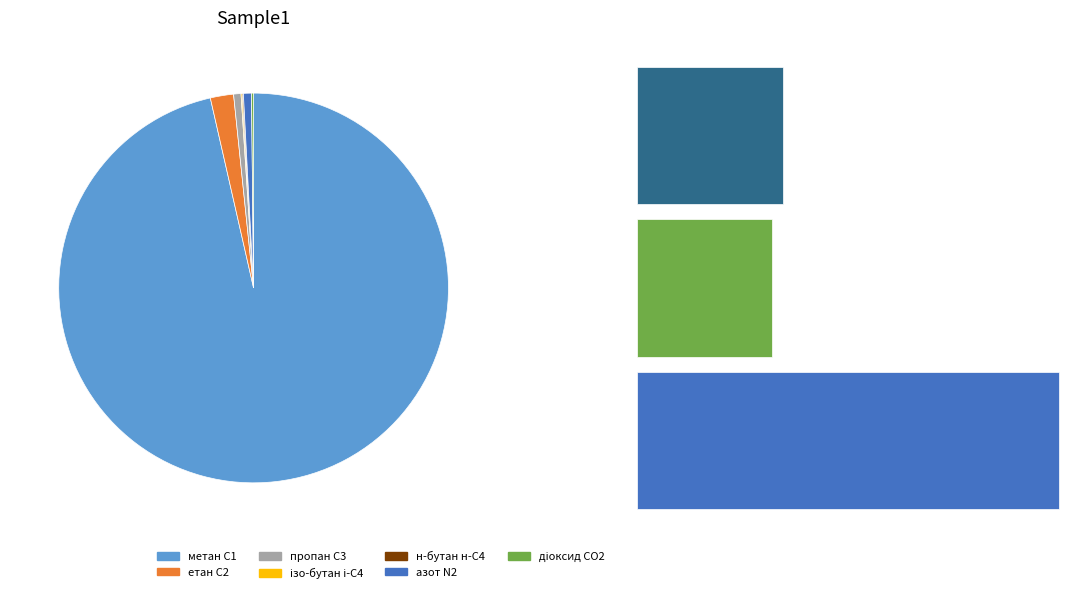

What percentage is the азот, N2 slice, to the nearest percent?

1%